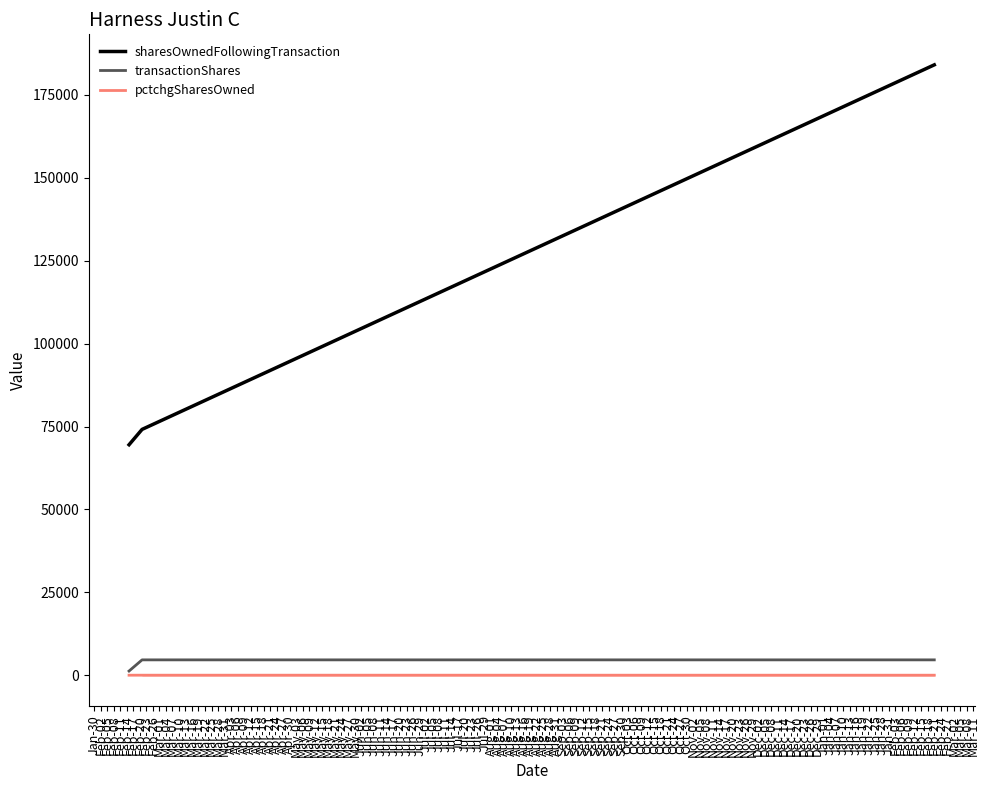

How many categories are shown in the chart?

3